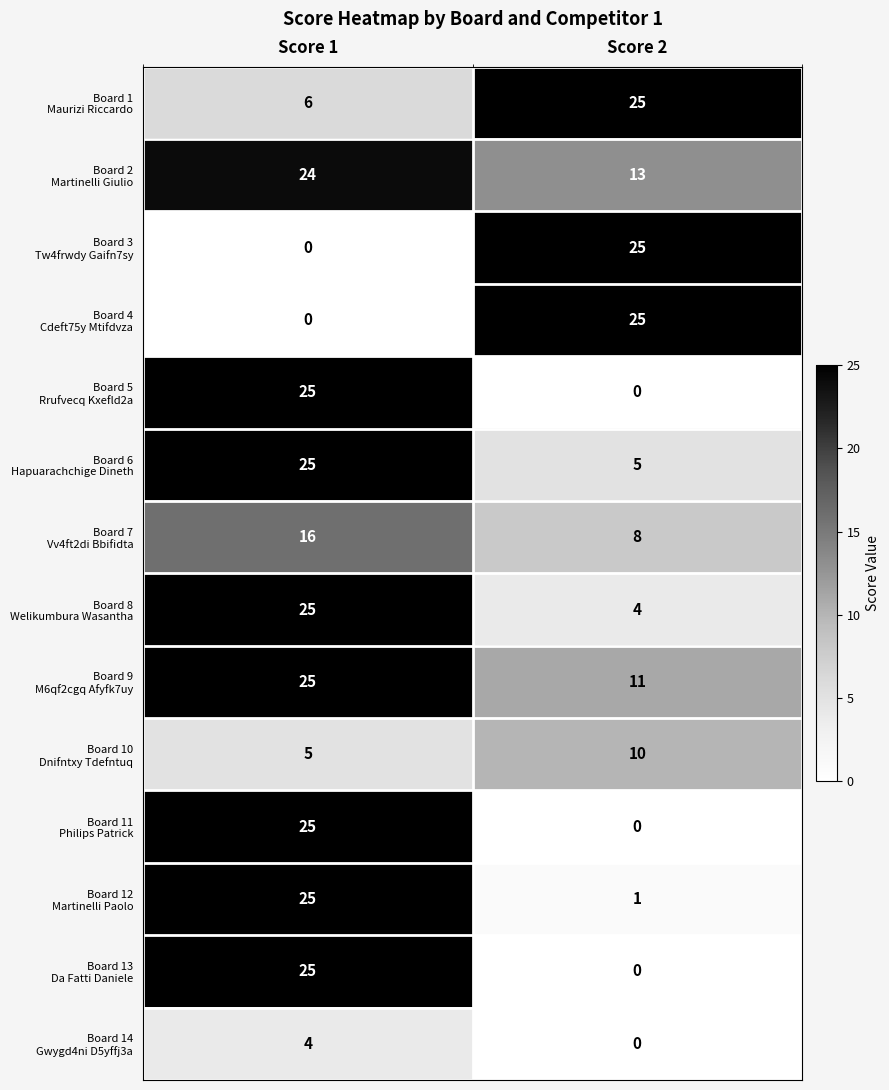

At which category is the sum across all series the highest?

Score 1